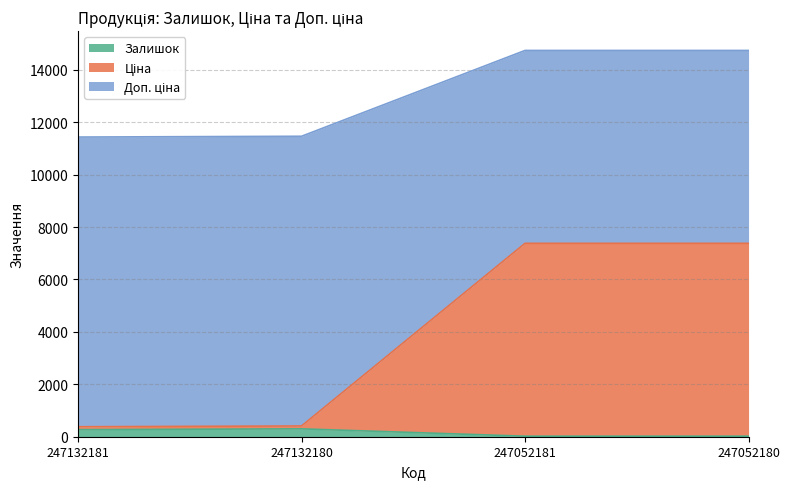

At which label does Ціна reach its peak?

247052181